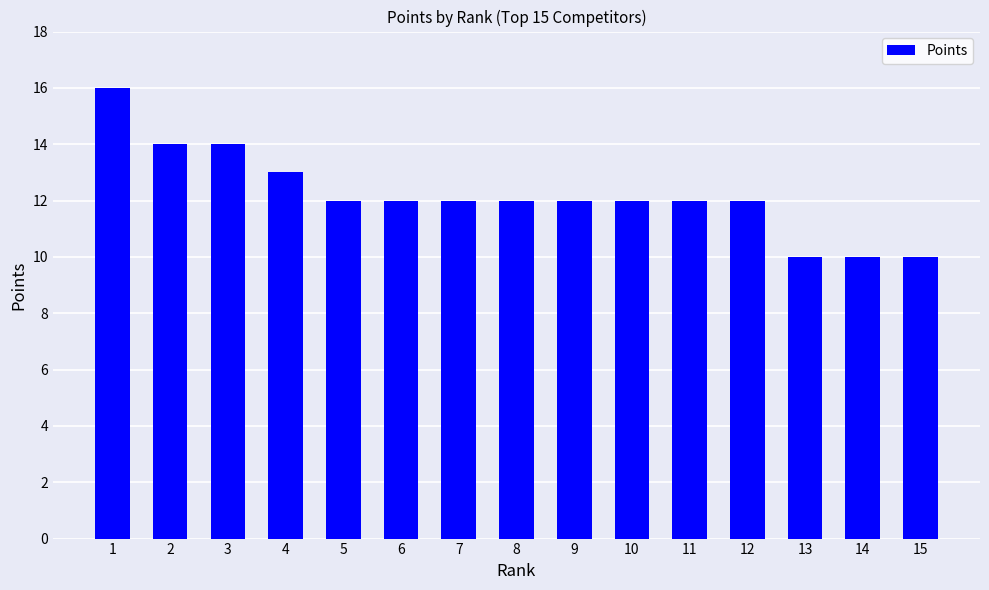

What is the maximum value shown in the chart?

16